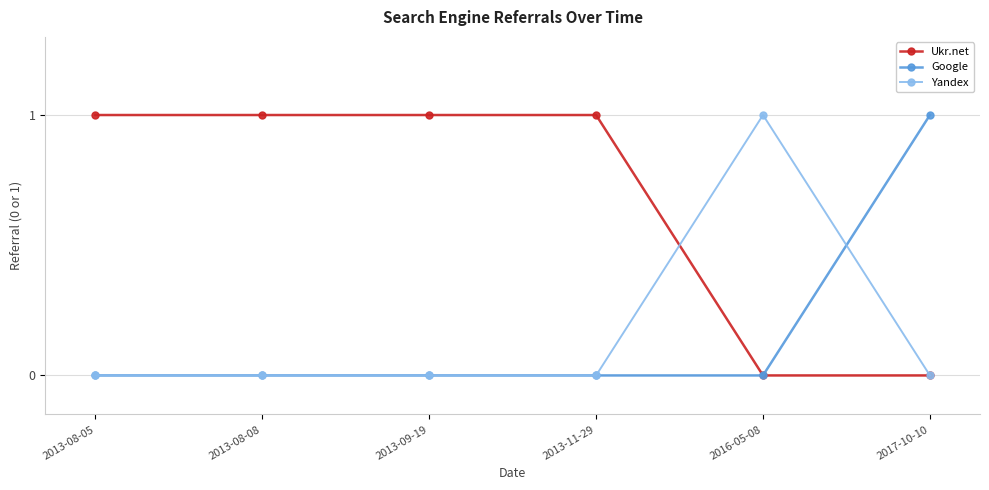

Is the value of Ukr.net at 2013-08-05 greater than the value of Yandex at 2013-11-29?

Yes